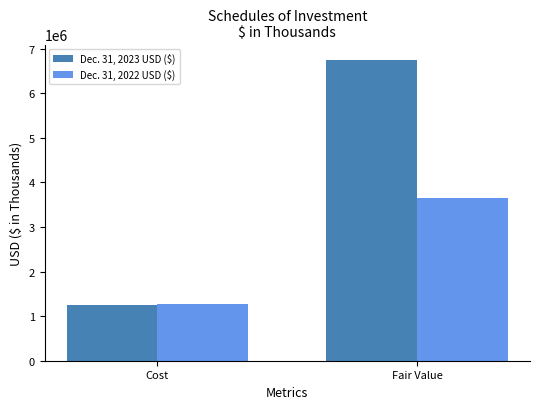

What is the minimum value shown in the chart?

1244746